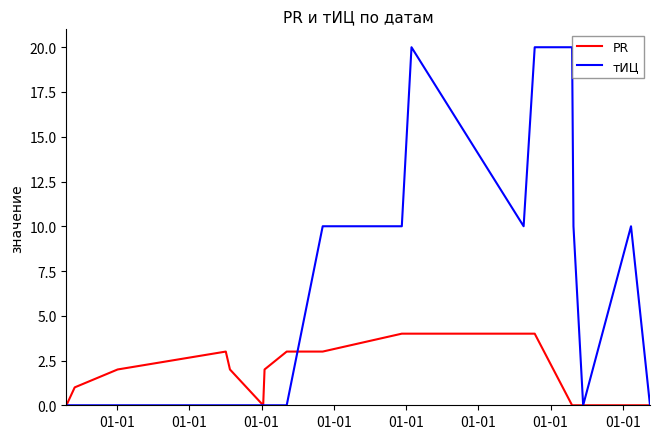

Which series has the largest range (max minus min)?

тИЦ